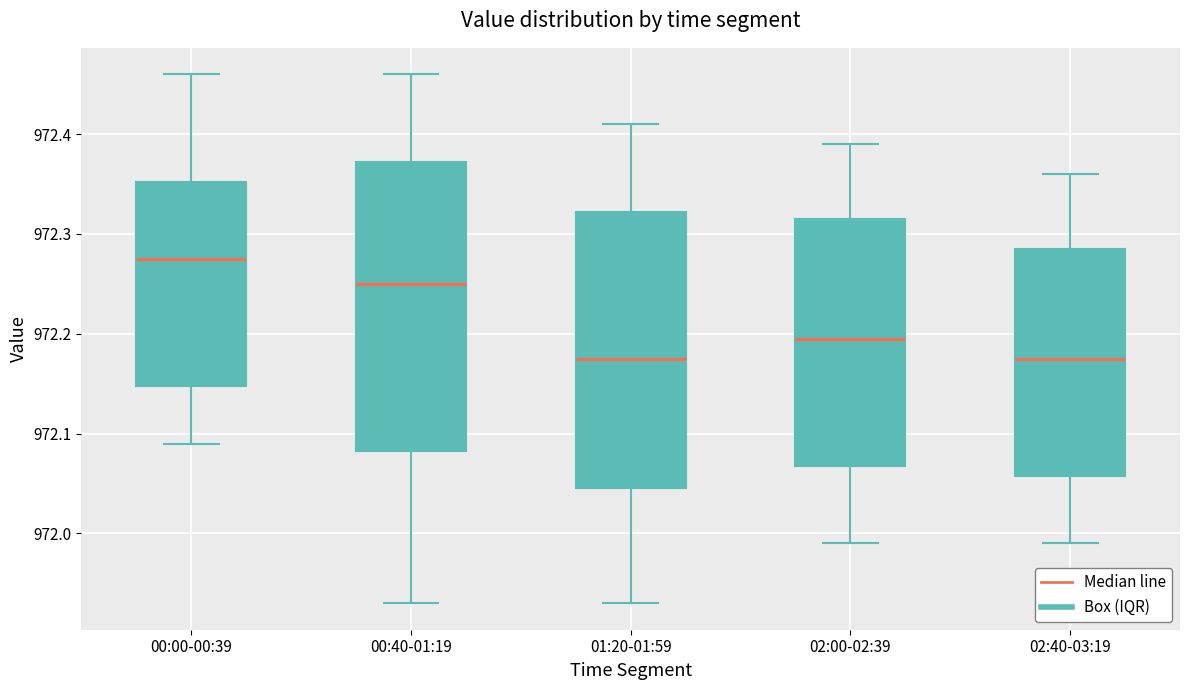

Comparing the boxes themselves (not the whiskers), which one is the tallest?

00:40-01:19